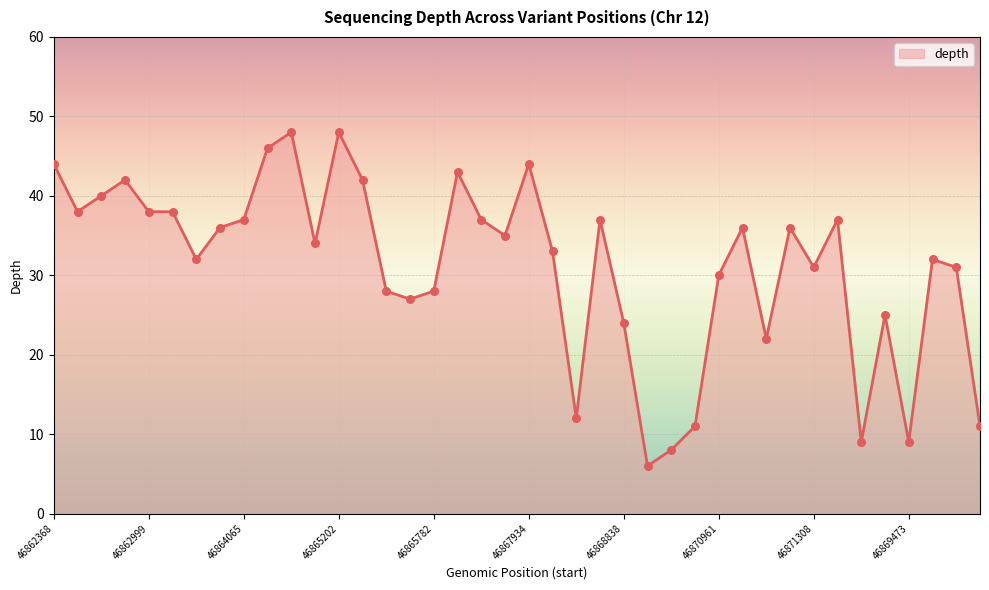

What is the difference between the maximum and minimum values?

42